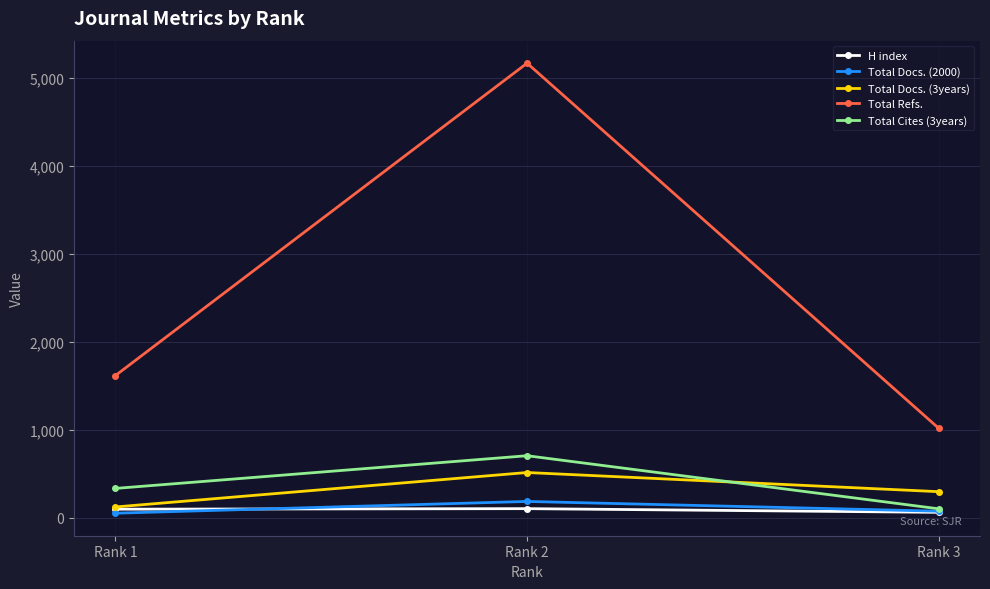

List the series in order of their peak value, lowest first.

H index, Total Docs. (2000), Total Docs. (3years), Total Cites (3years), Total Refs.